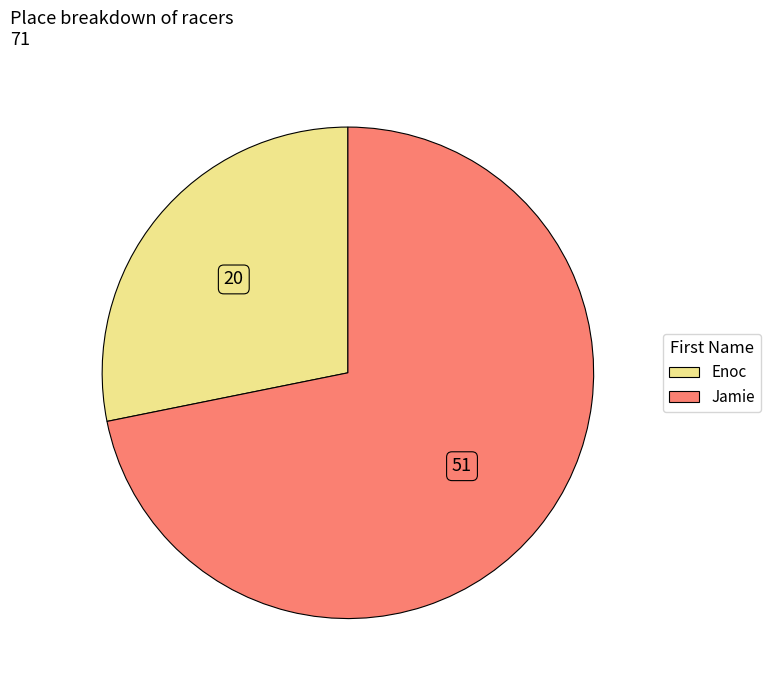

What is the smallest slice in the pie chart?

Enoc